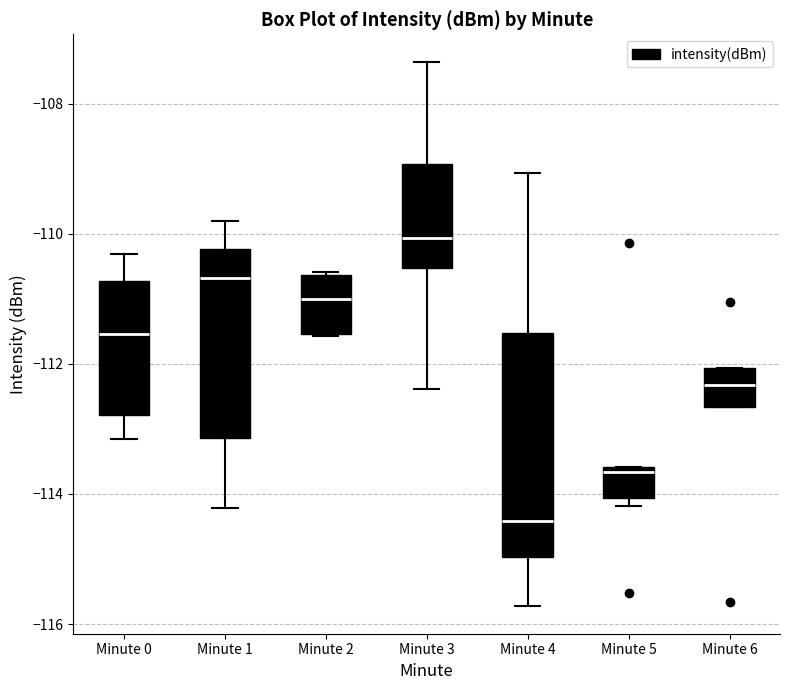

Where does the lower whisker of the box for Minute 0 end on the y-axis? The values are not printed on the chart, so give them approximately, as read against the axis.

-113.2